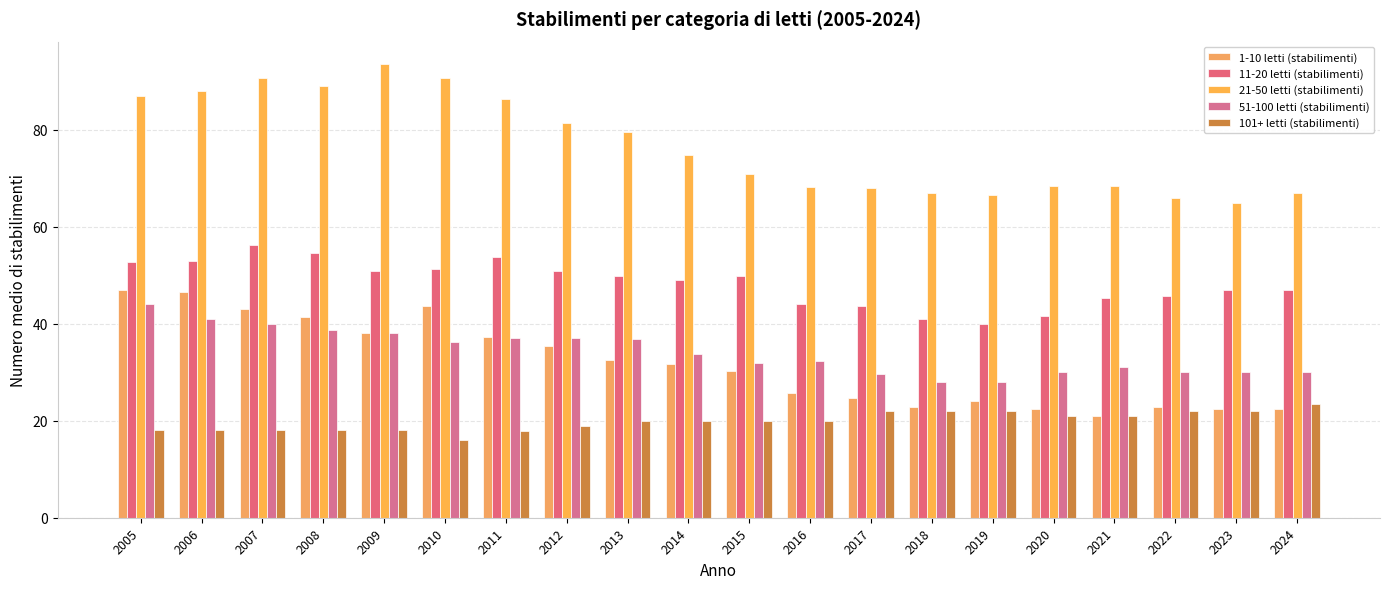

How many bars are there in total?

100